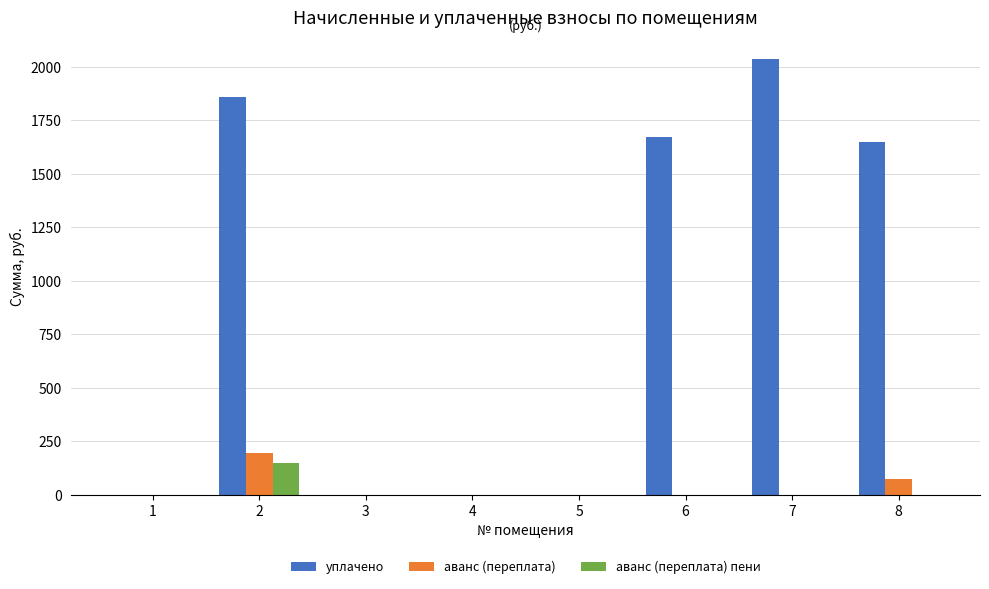

Read the уплачено value at 2.

1860.0